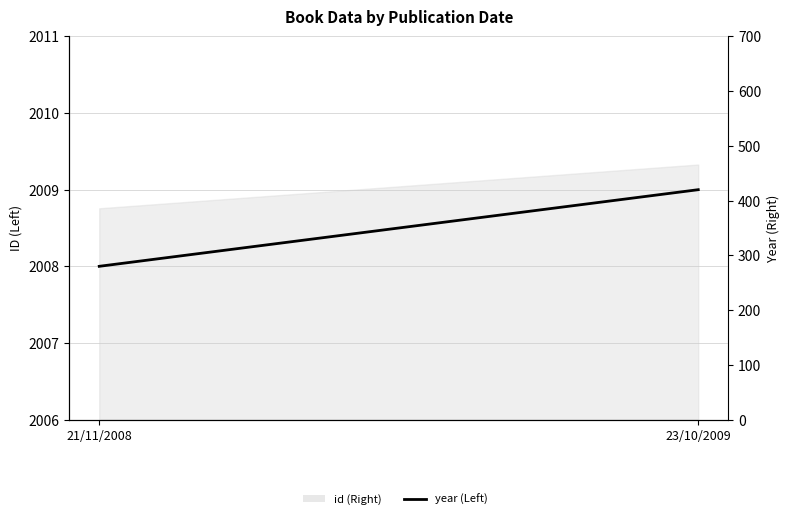

What is the change in value from 21/11/2008 to 23/10/2009?

+1